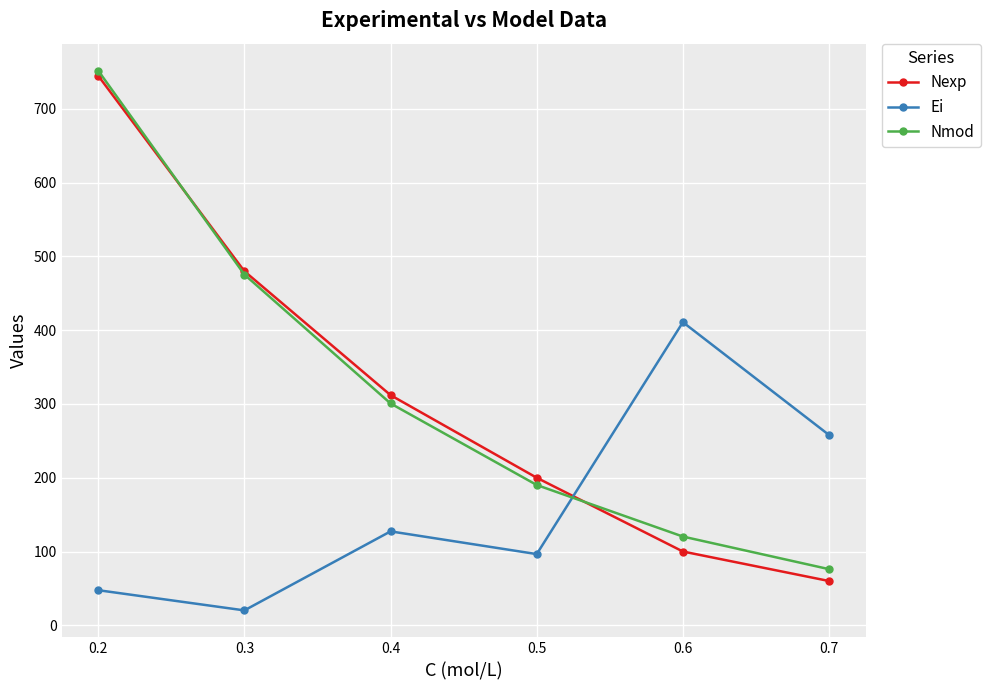

Rank the series at 0.6 from highest to lowest value.

Ei, Nmod, Nexp